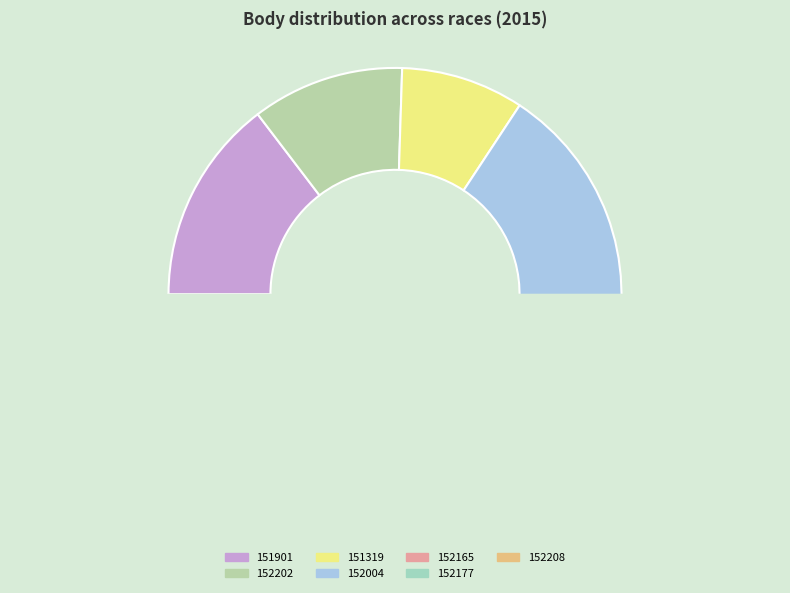

Approximately how many times larger is the value at 152202 compared to 152004?

0.5